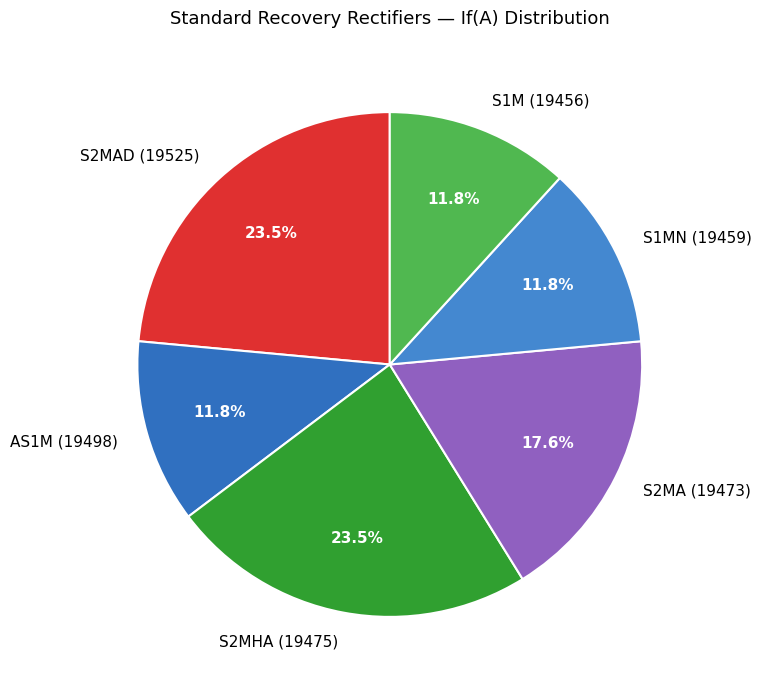

Between S1M (19456) and S2MA (19473), which is larger?

S2MA (19473)